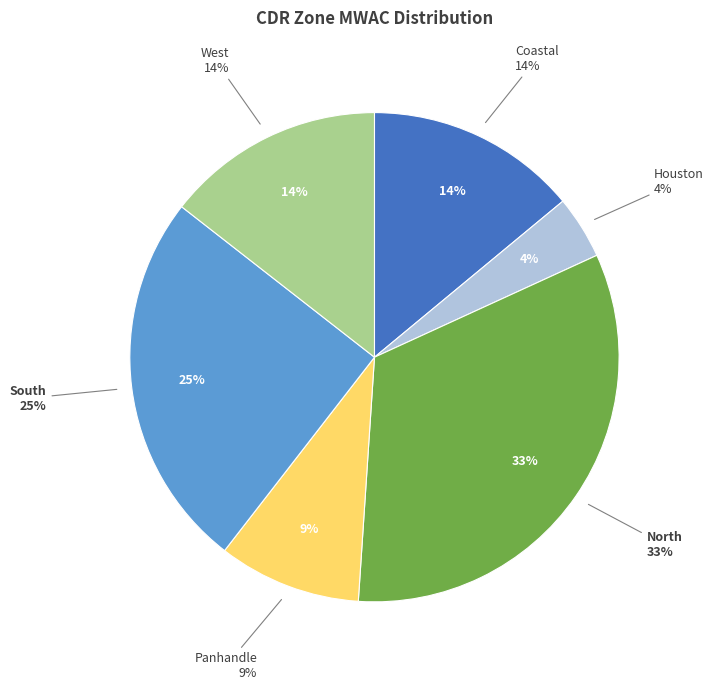

Is there a majority slice in this chart?

No